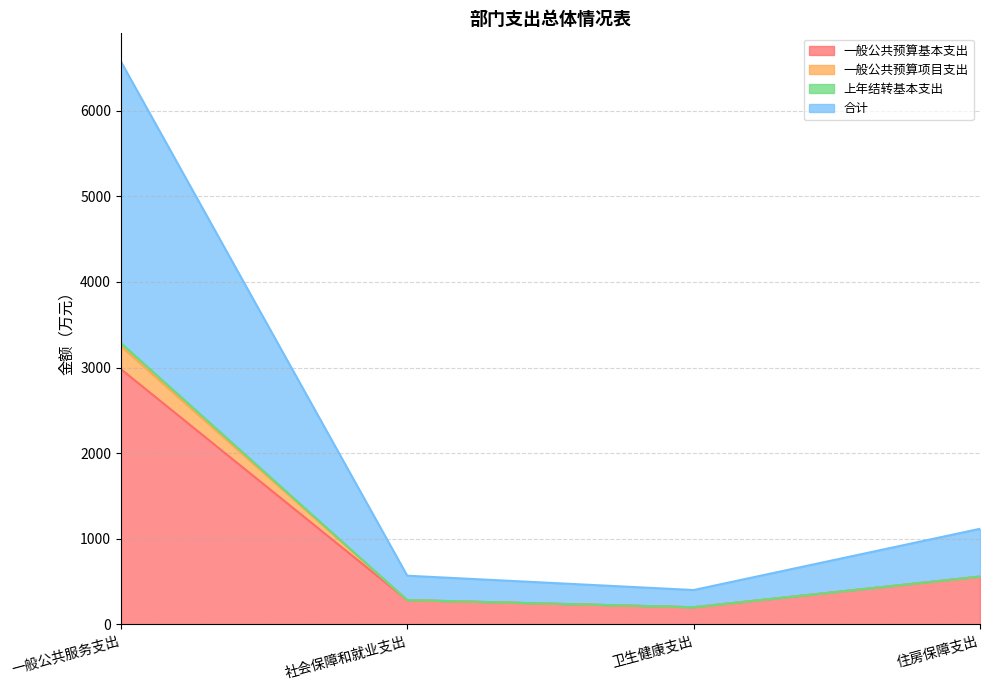

The 一般公共预算基本支出 series shows 558.6 at 住房保障支出. True or false?

True